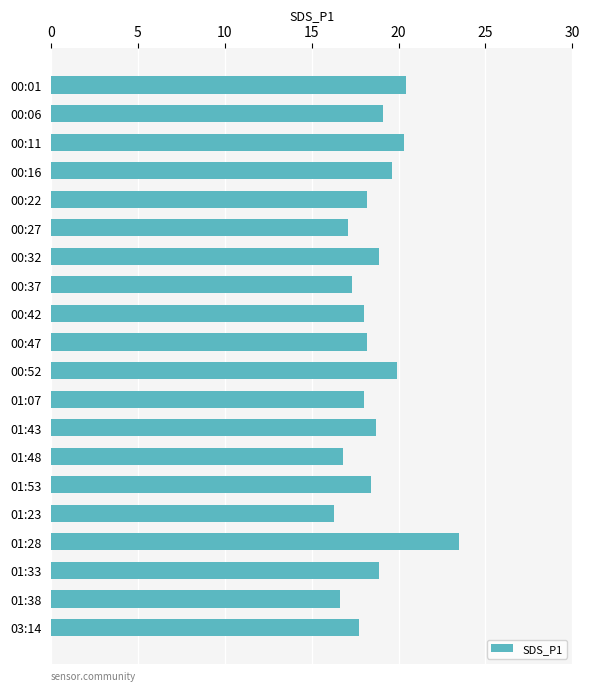

True or false: the data shows 18.2 at 00:22.

True